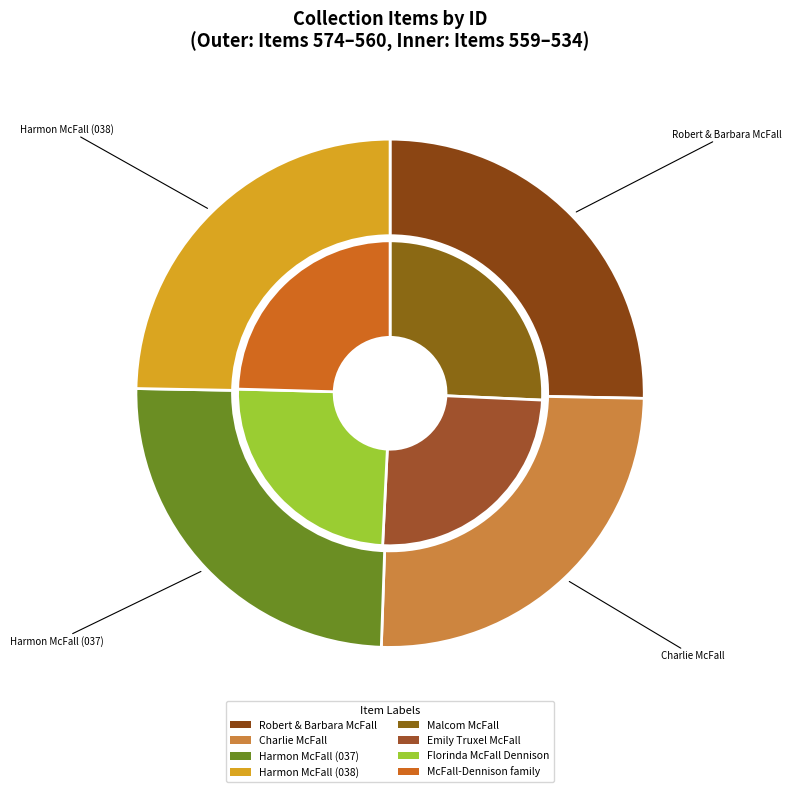

To the nearest percent, what is the difference between the 559 and 534 slice percentages?

1%